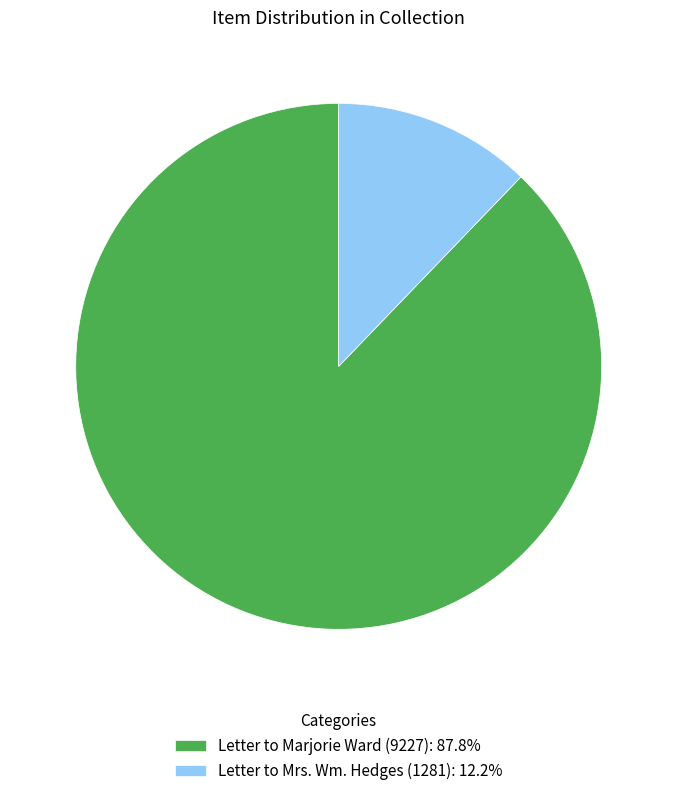

Which has a higher value, Letter to Mrs. Wm. Hedges (1281) or Letter to Marjorie Ward (9227)?

Letter to Marjorie Ward (9227)